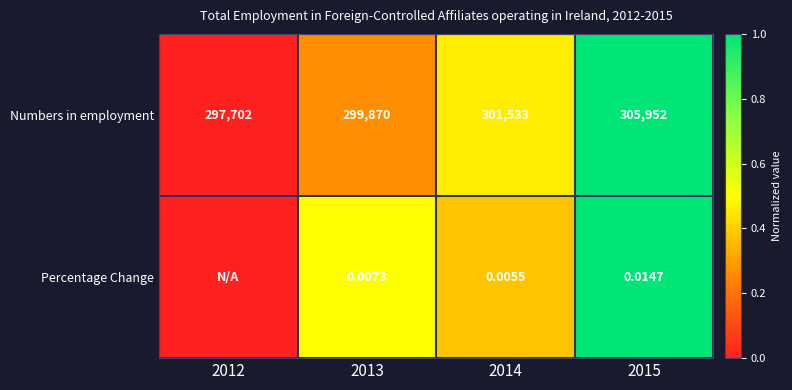

Is the value of Percentage Change at 2013 greater than the value of Numbers in employment at 2012?

No